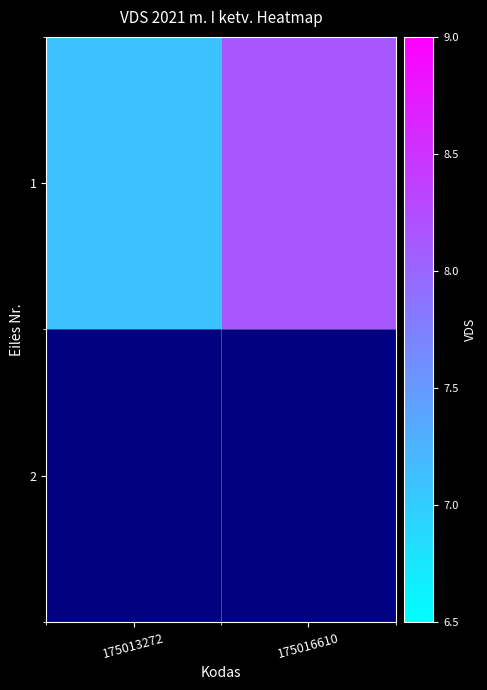

Which category has the highest value across all series?

175016610